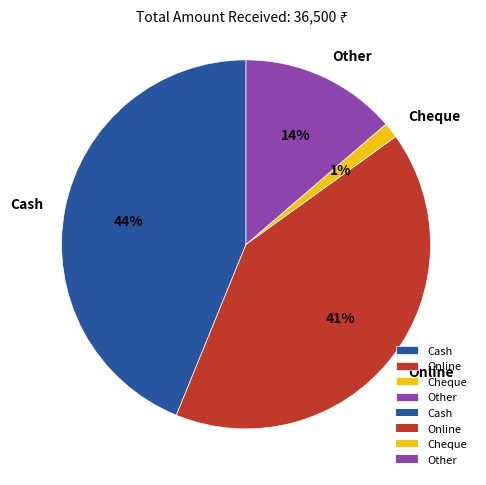

Count the number of slices in the pie.

4